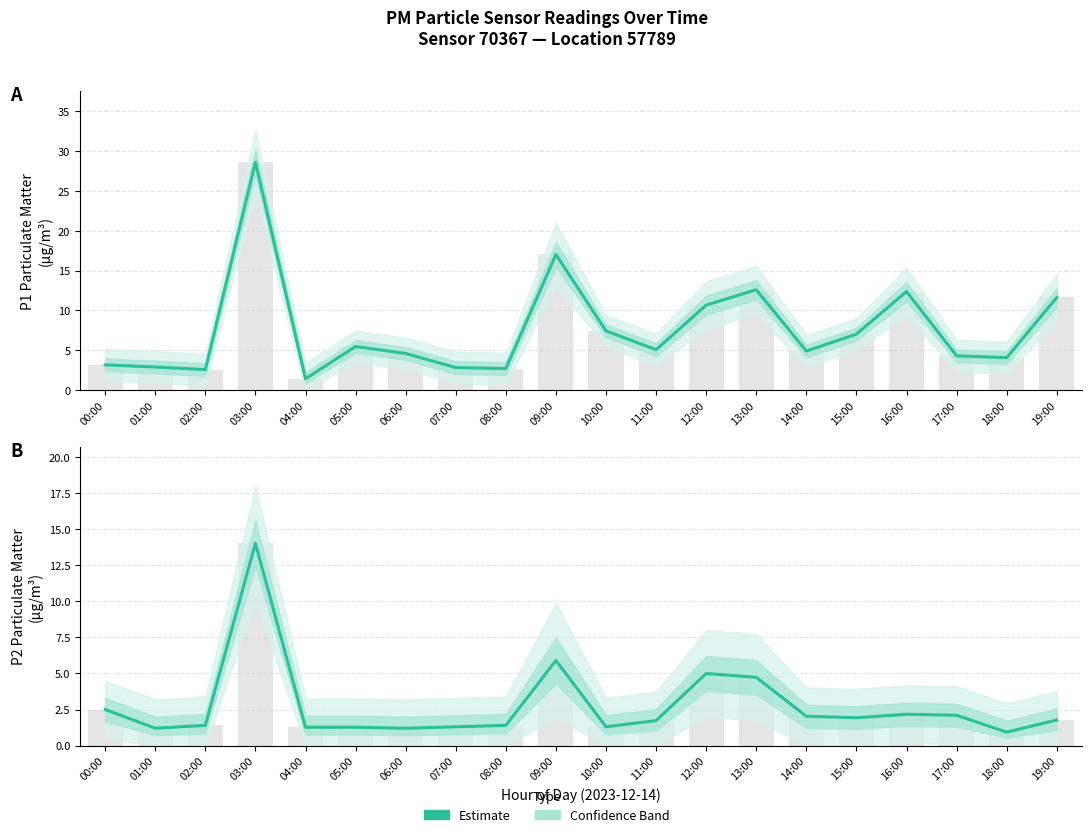

Which has a higher value, 04:00 or 13:00?

13:00